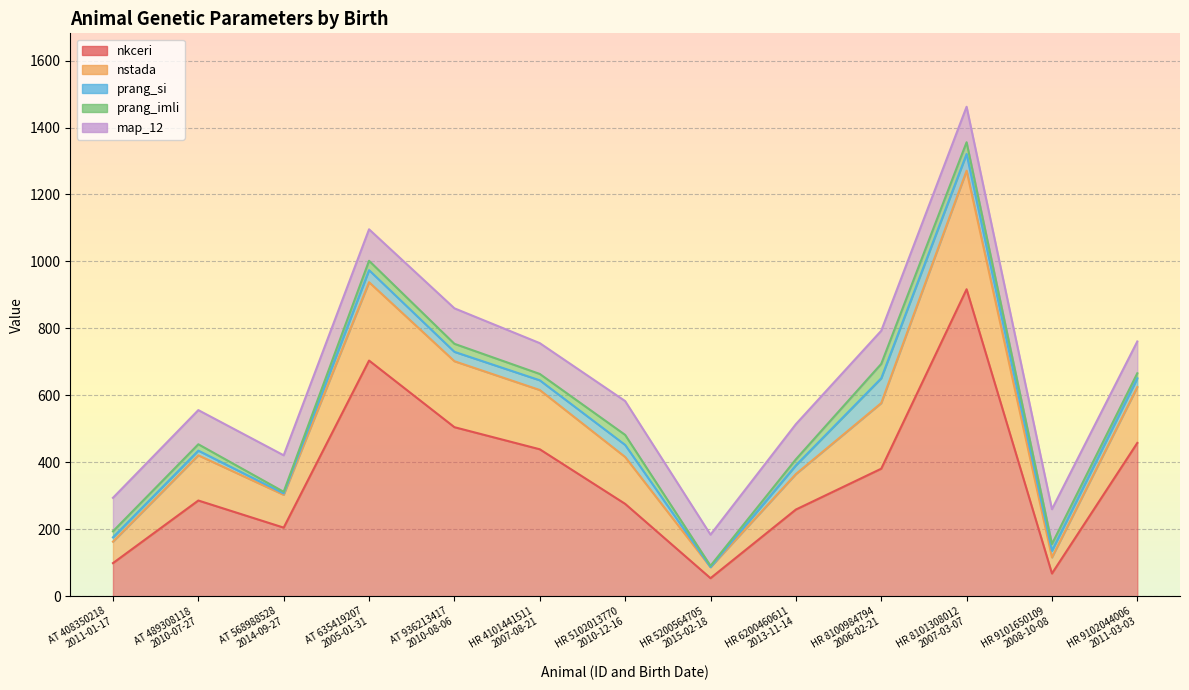

What are all the series names shown in the legend?

nkceri, nstada, prang_si, prang_imli, map_12